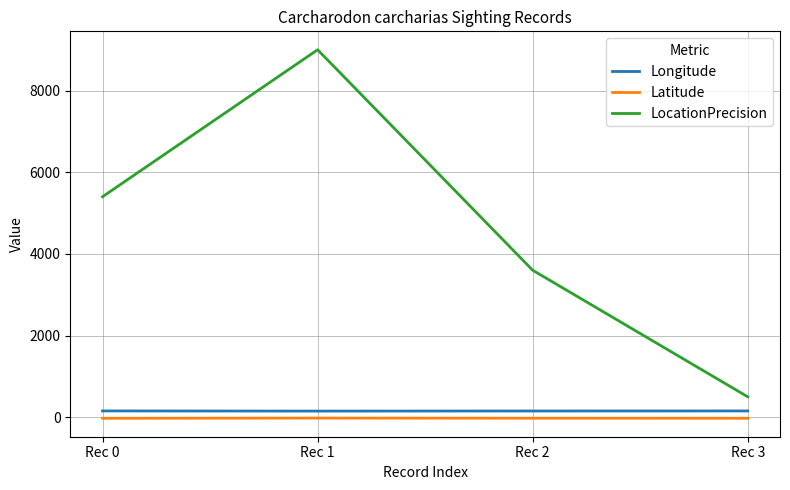

What is the lowest value of the Longitude series?

149.3